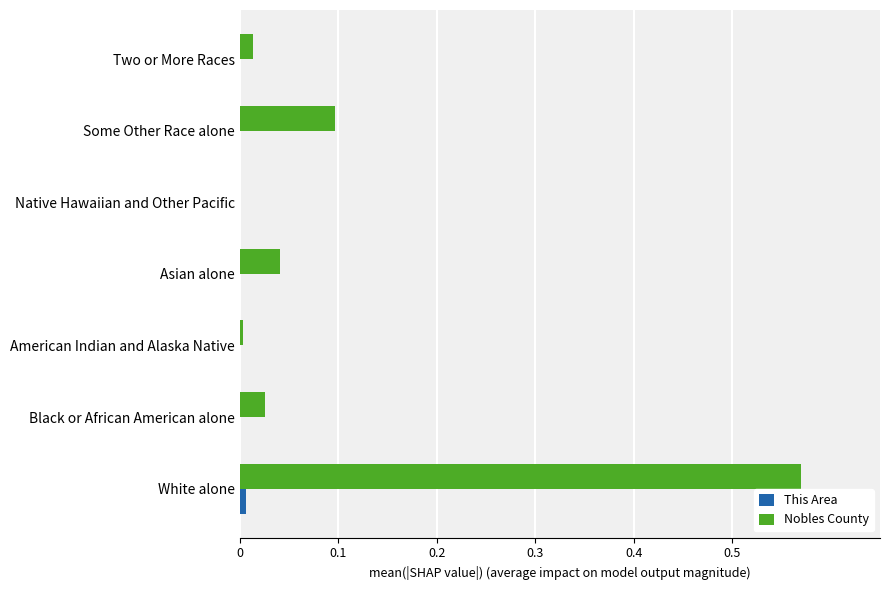

The value of Nobles County at American Indian and Alaska Native is 0.0. True or false?

True